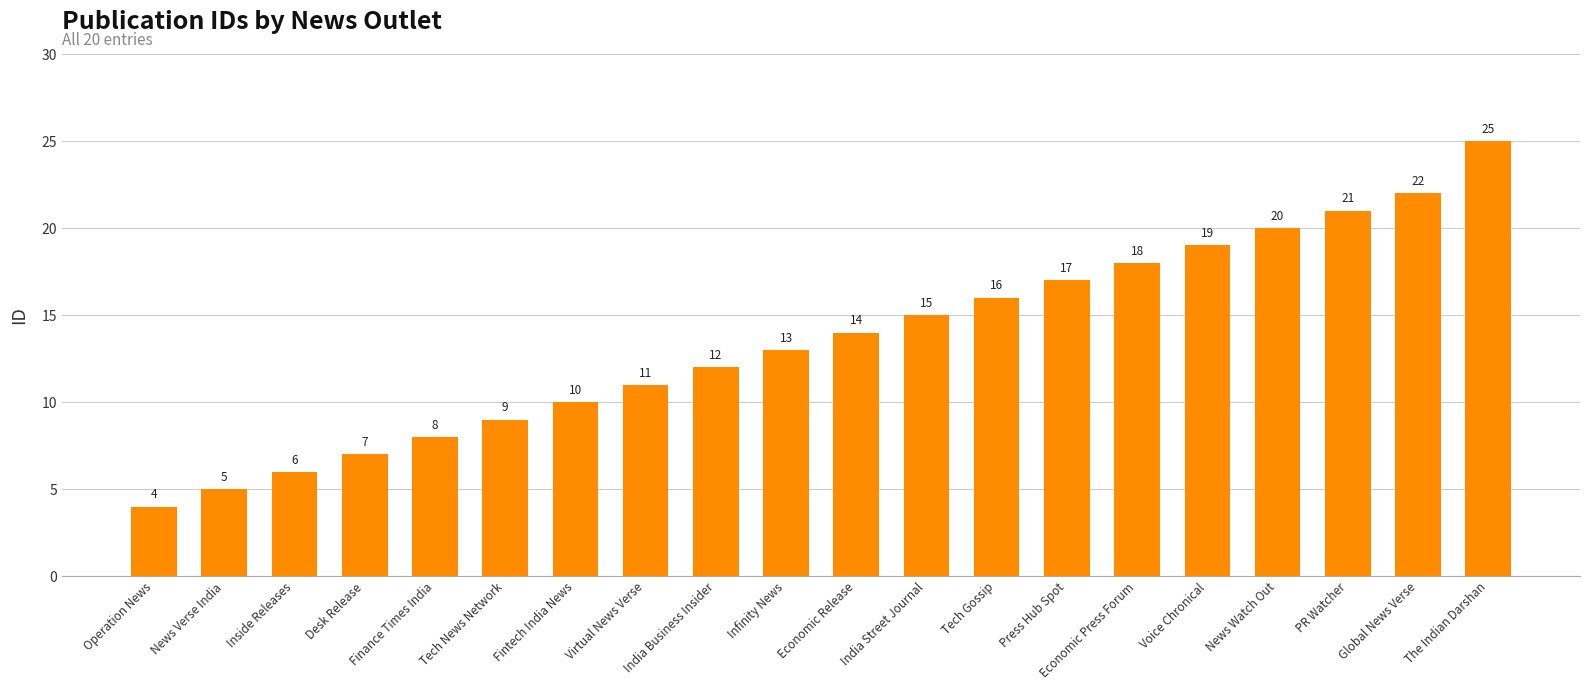

What is the label of the 1st bar from the left?

Operation News